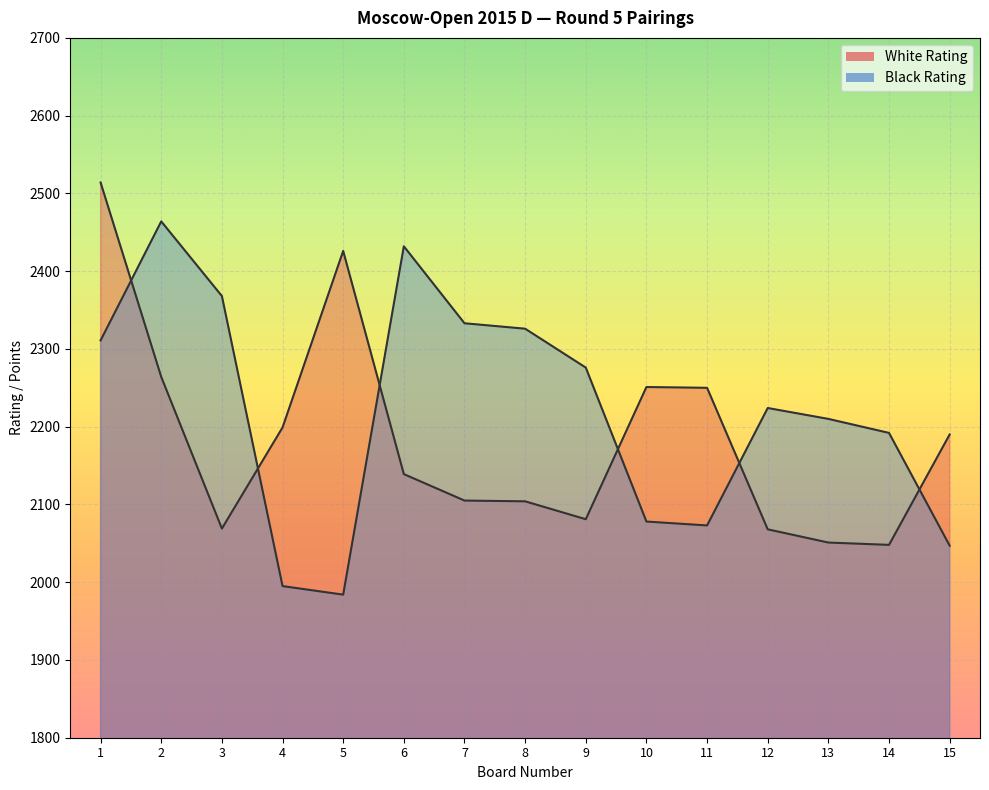

What is the value of the White Rating point at the 5th from the left?

2426.0